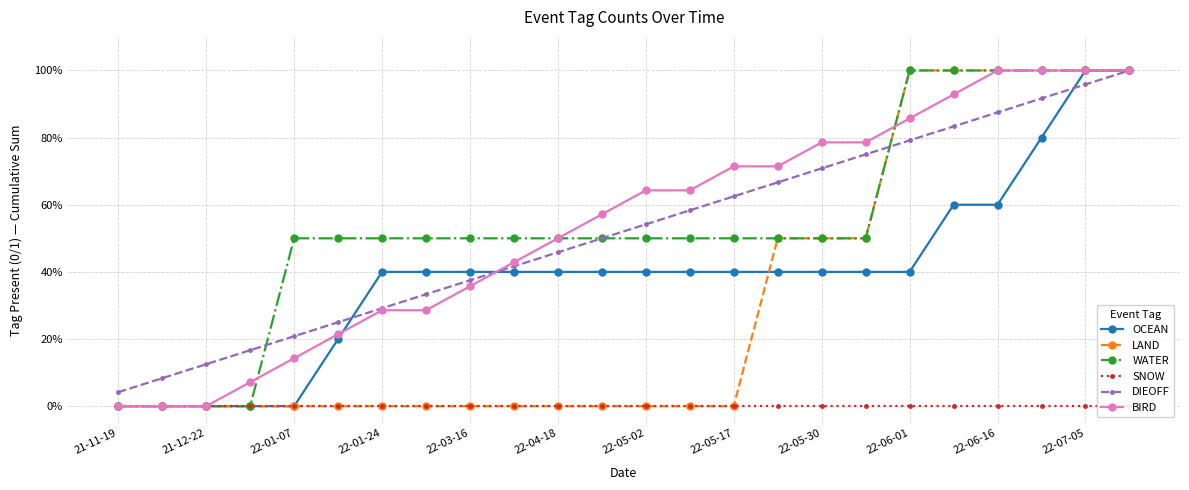

What is the sum of all DIEOFF values?

1250.0